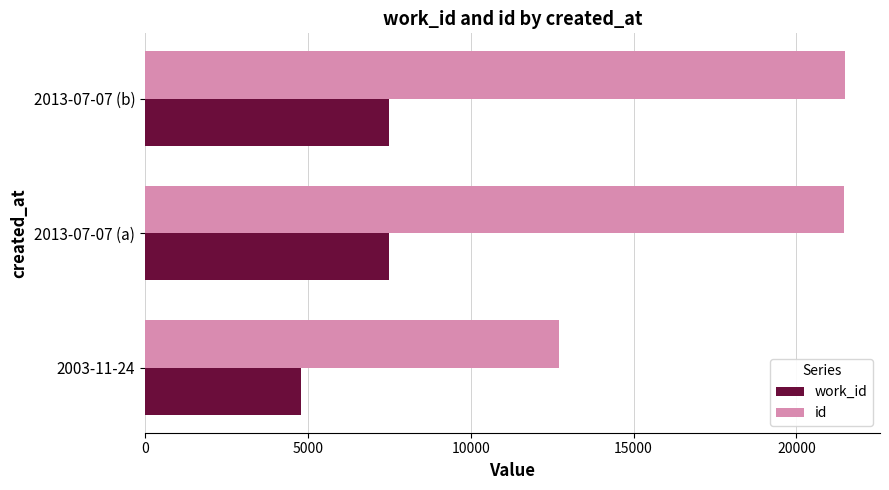

What is the difference between the maximum and minimum values in the id series?

8767